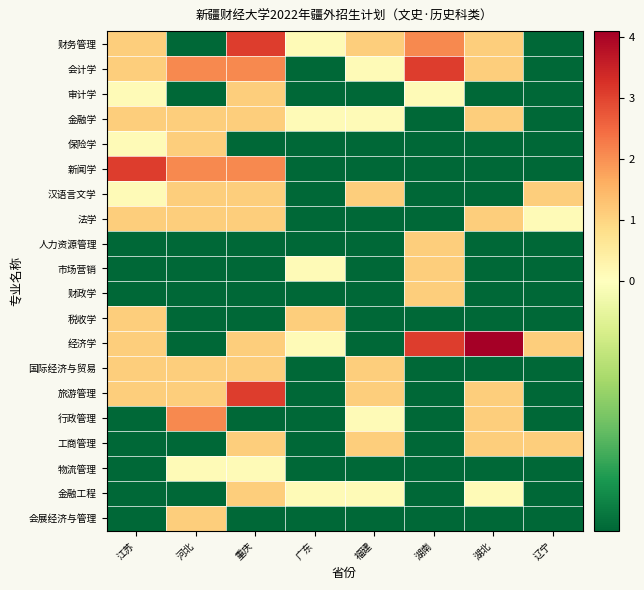

At which category is the sum across all series the highest?

重庆